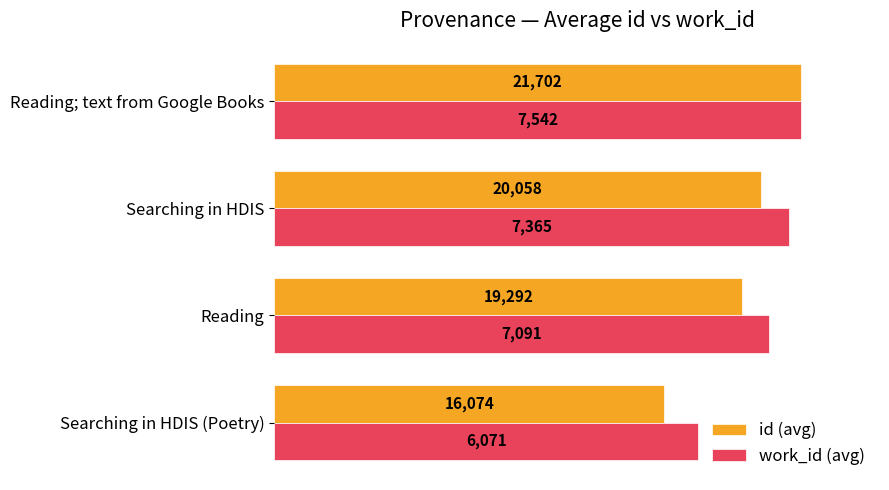

How many bars are there in each group?

2